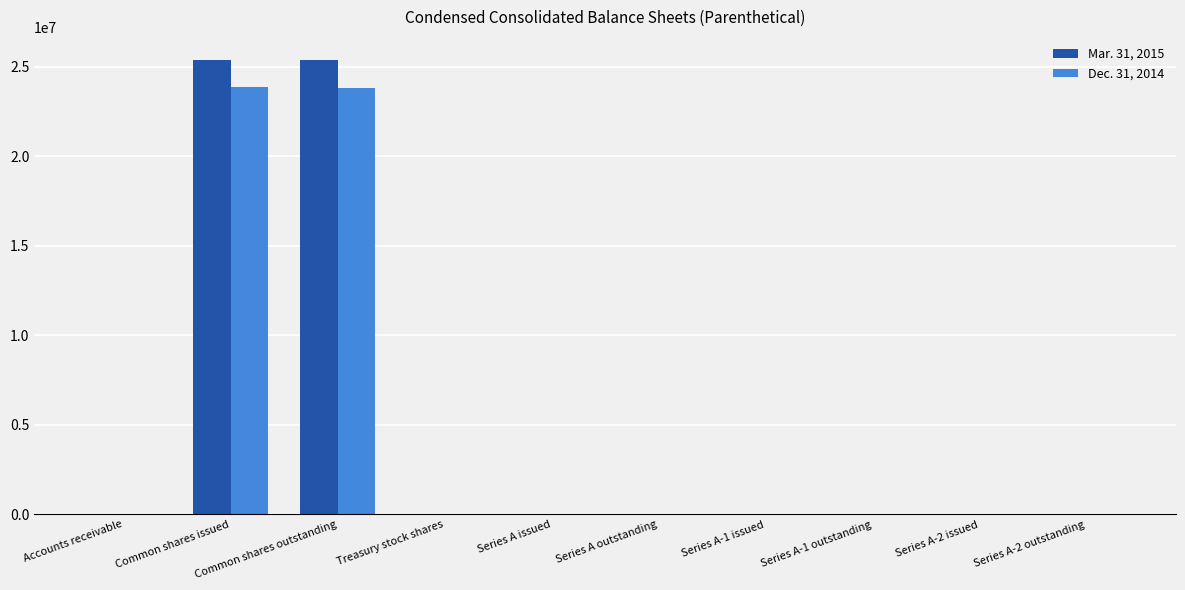

The Mar. 31, 2015 series shows 25369260 at Common shares outstanding. True or false?

True